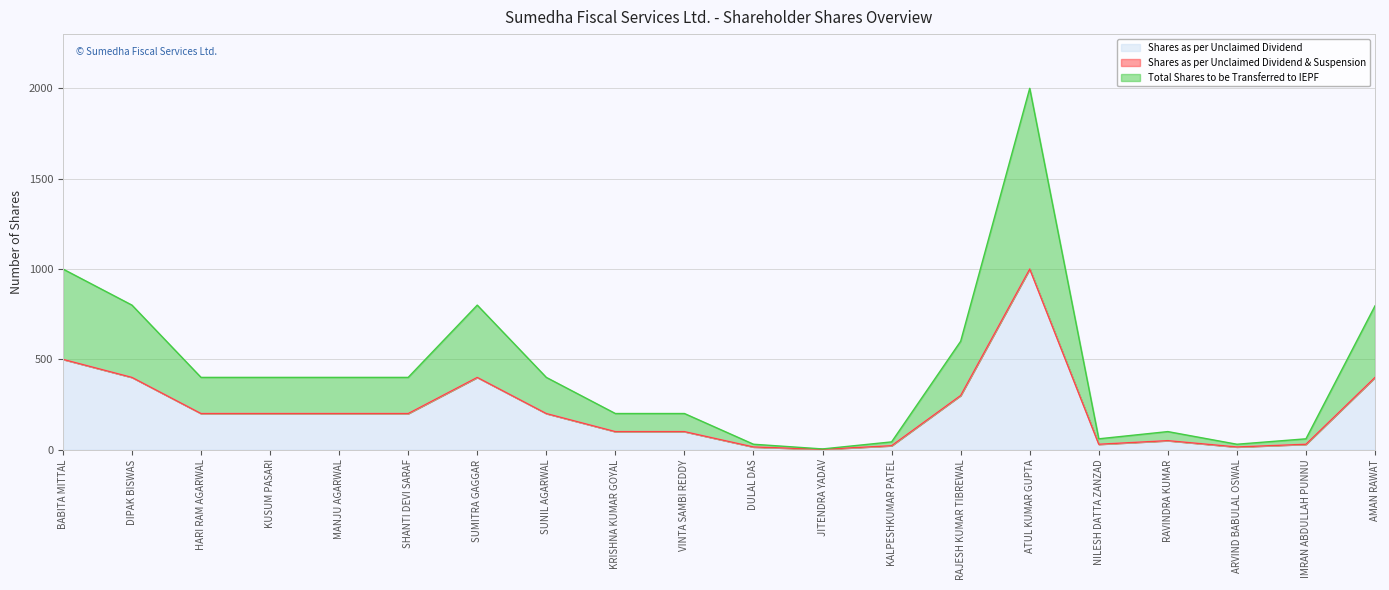

At which label does Shares as per Unclaimed Dividend reach its peak?

ATUL KUMAR GUPTA